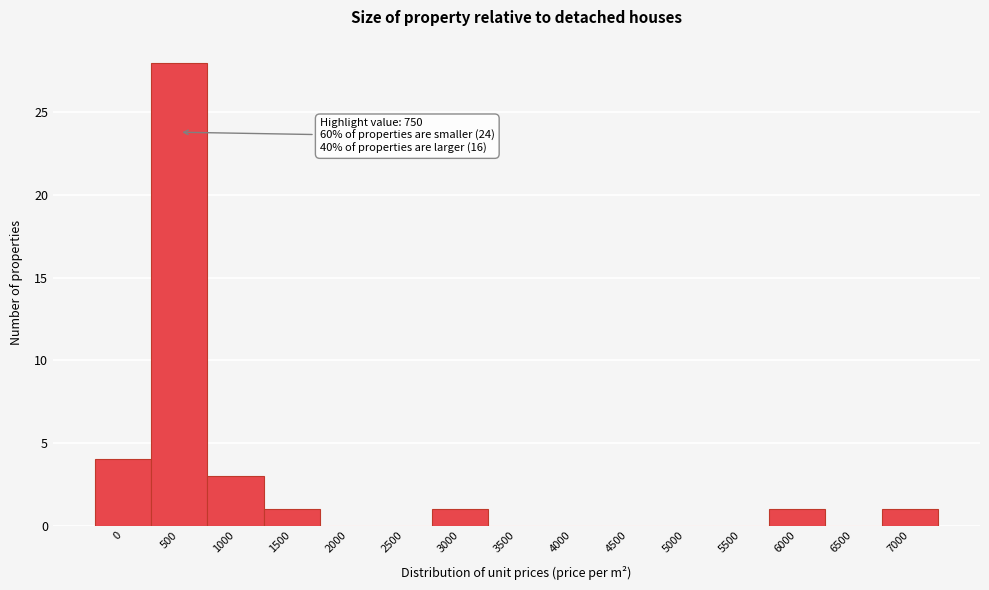

Reading left to right, extract all data points from this chart.

0=4	500=28	1000=3	1500=1	2000=0	2500=0	3000=1	3500=0	4000=0	4500=0	5000=0	5500=0	6000=1	6500=0	7000=1